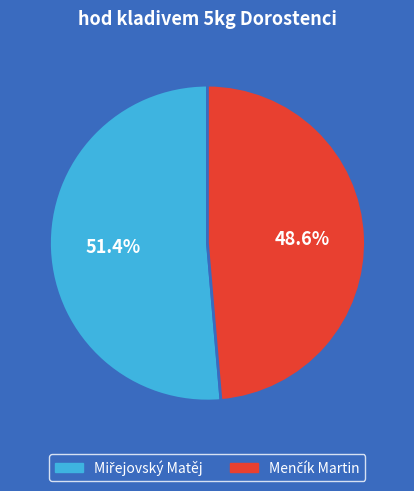

Does any single category account for the majority?

Yes